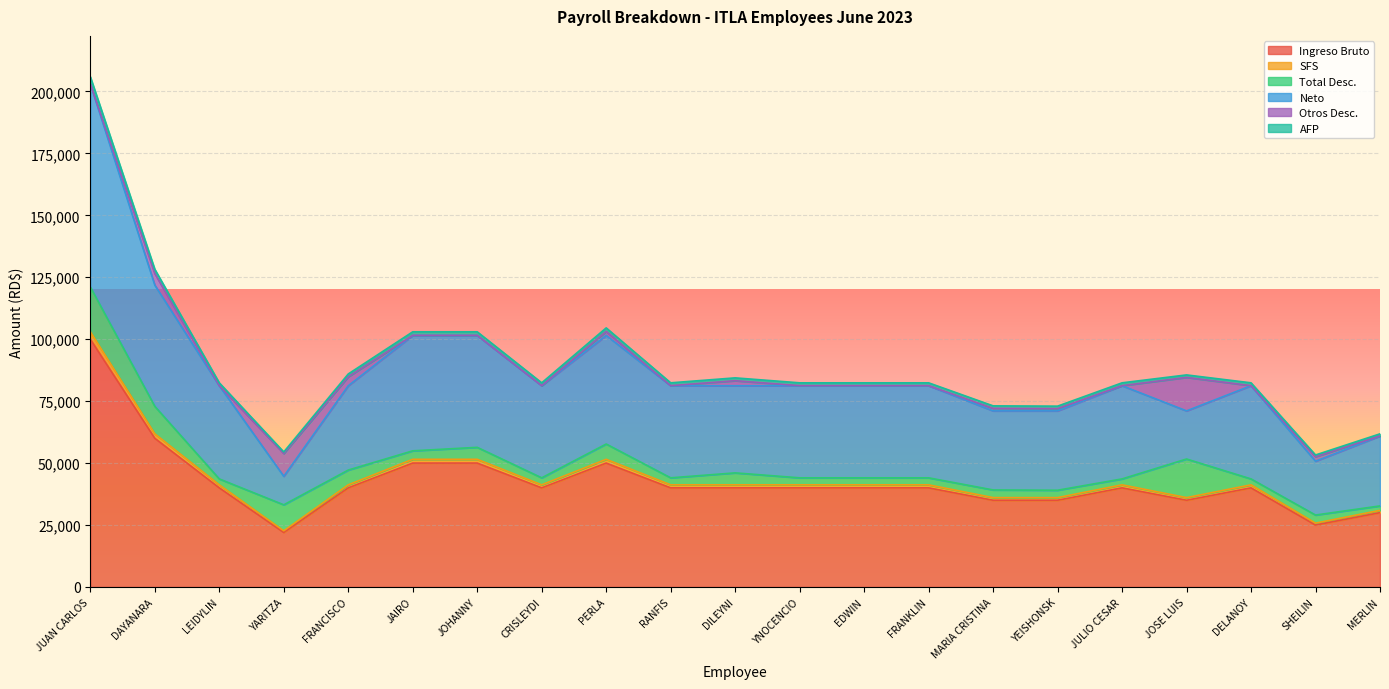

At which label does Ingreso Bruto reach its peak?

JUAN CARLOS